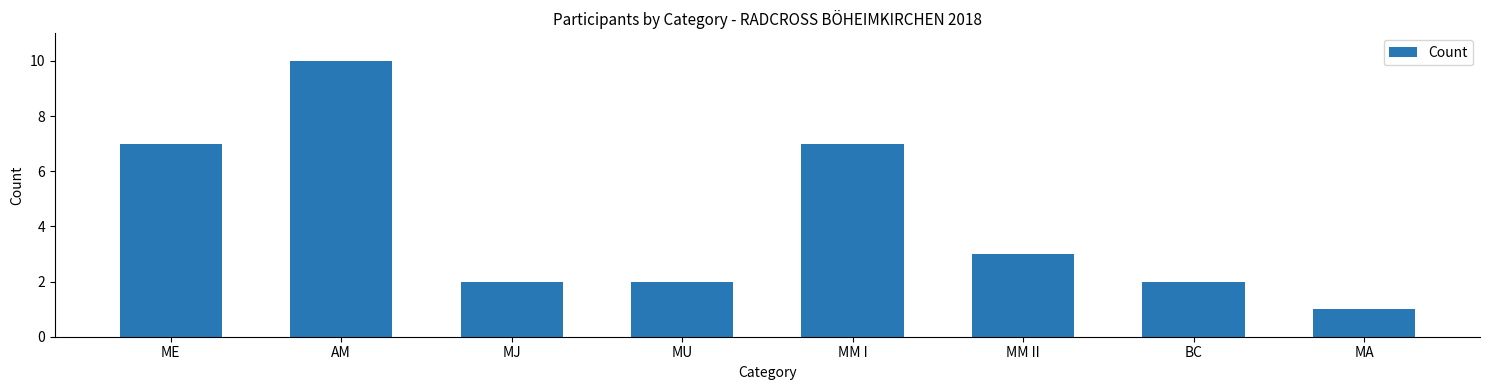

What position from the left is MU?

4